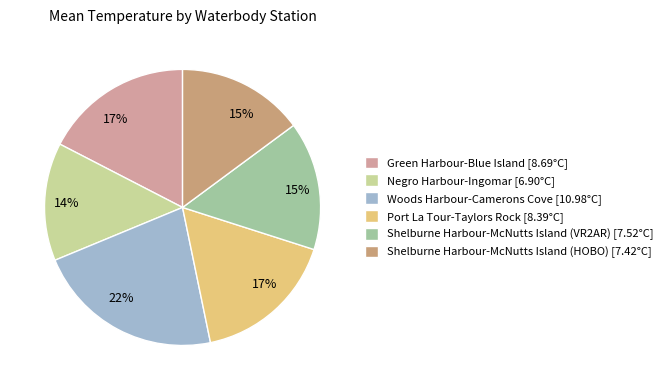

How much of the chart is everything except Green Harbour-Blue Island?

82.6%